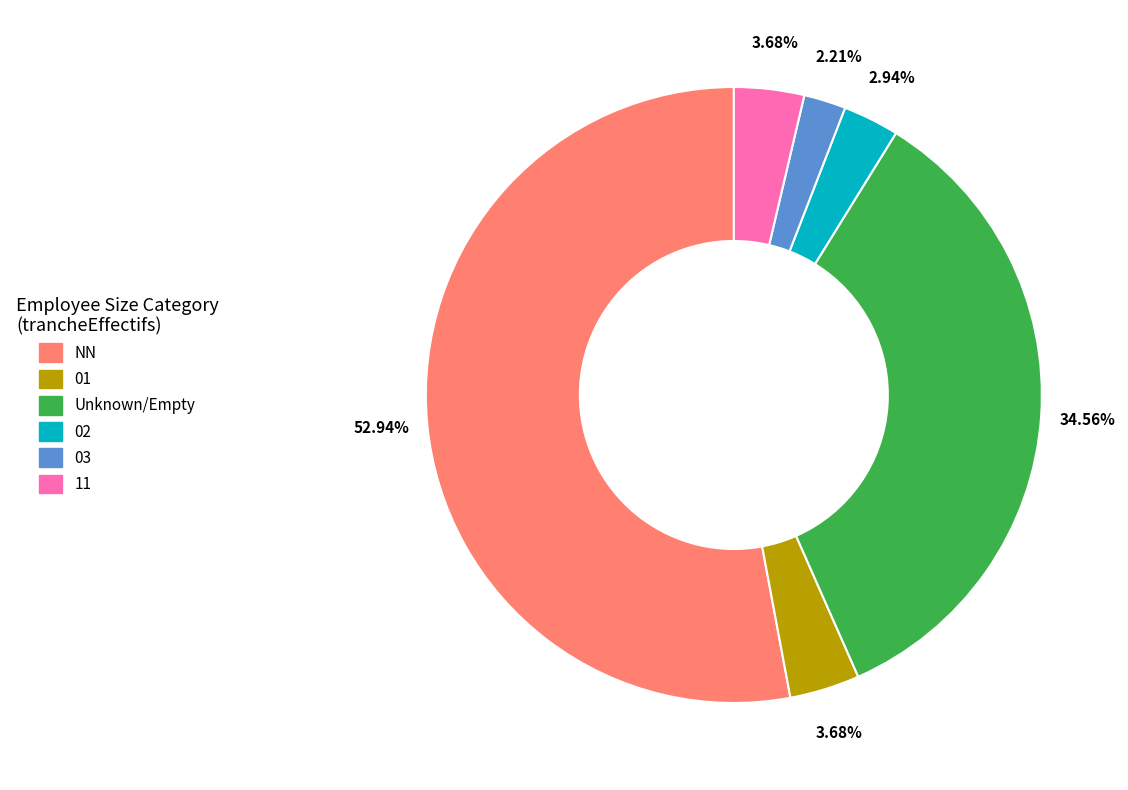

Is there a majority slice in this chart?

Yes